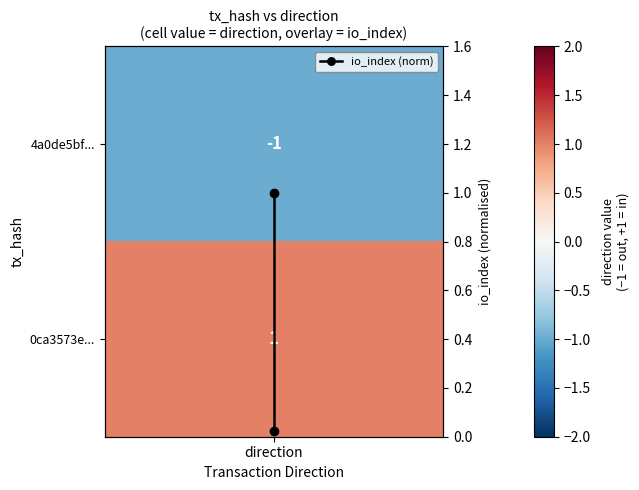

The chart shows a value of 0.0 at direction. True or false?

False